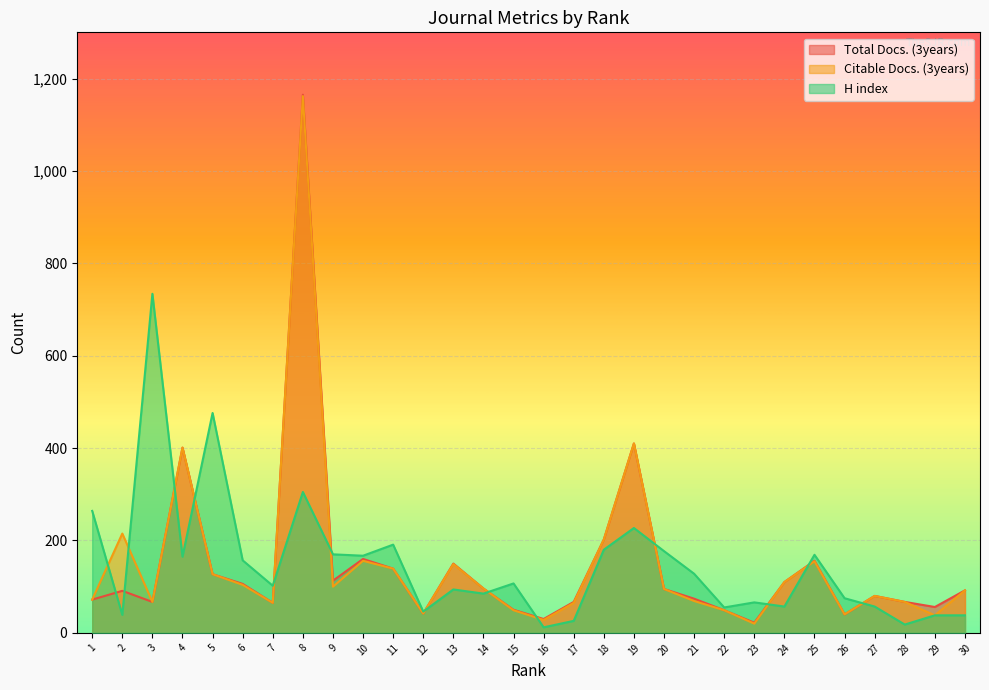

Is the value of Total Docs. (3years) at 2 greater than the value of Citable Docs. (3years) at 5?

No